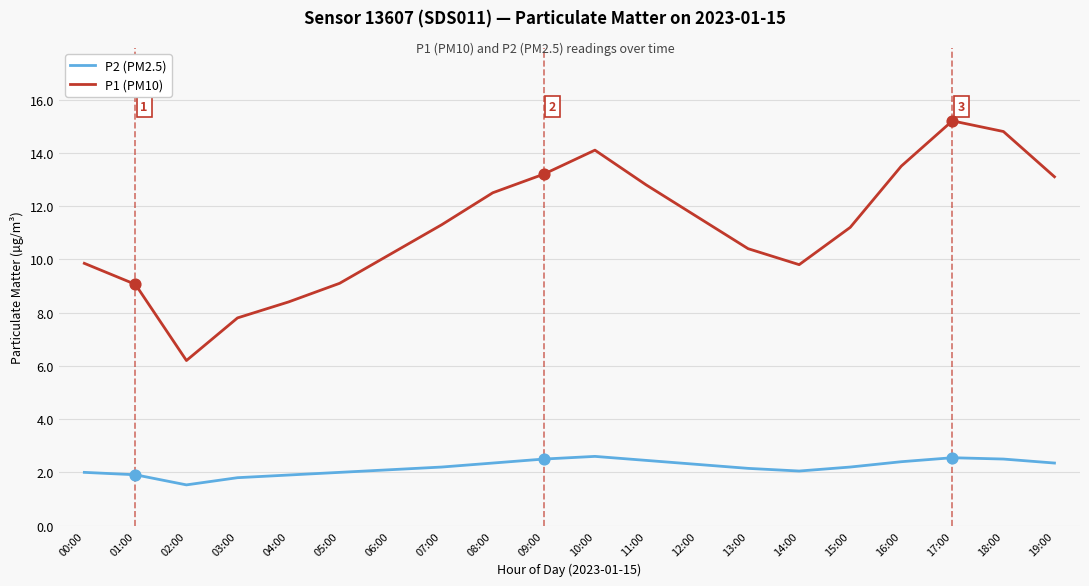

Which series has the largest range (max minus min)?

P1 (PM10)